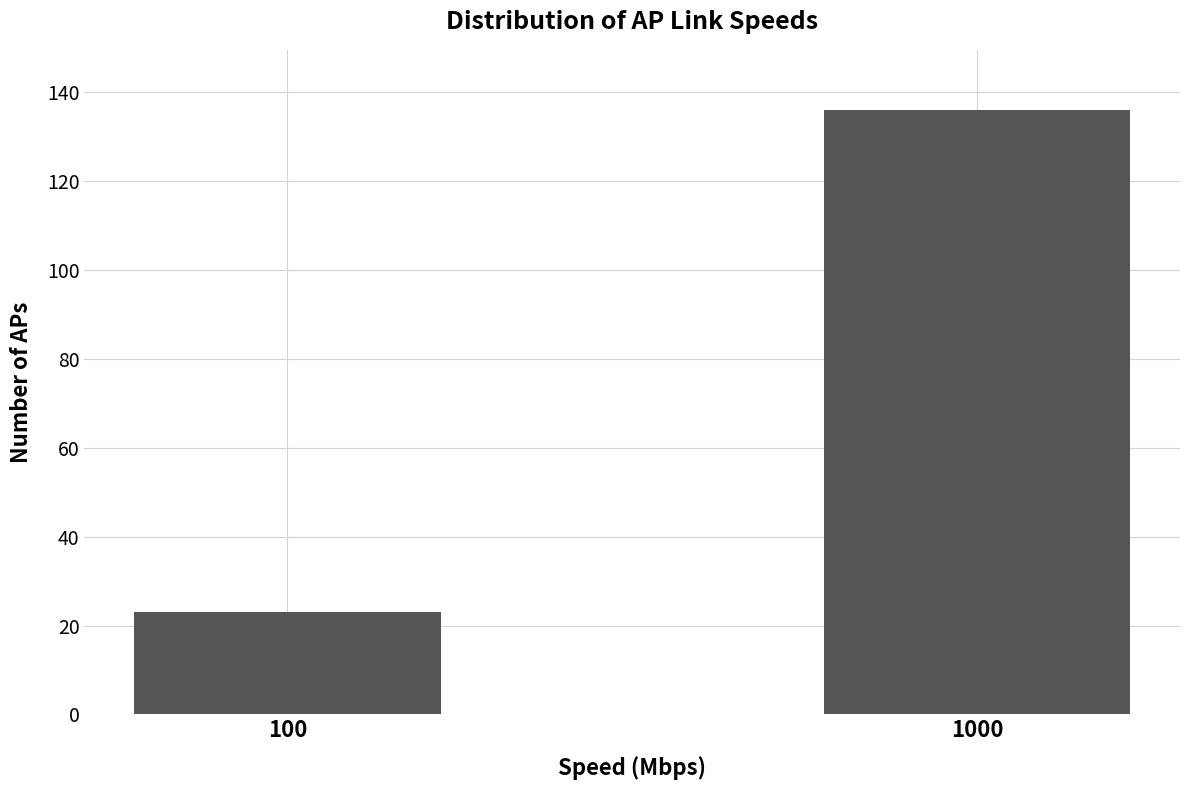

Reading left to right, list all the values displayed in this chart.

23	136